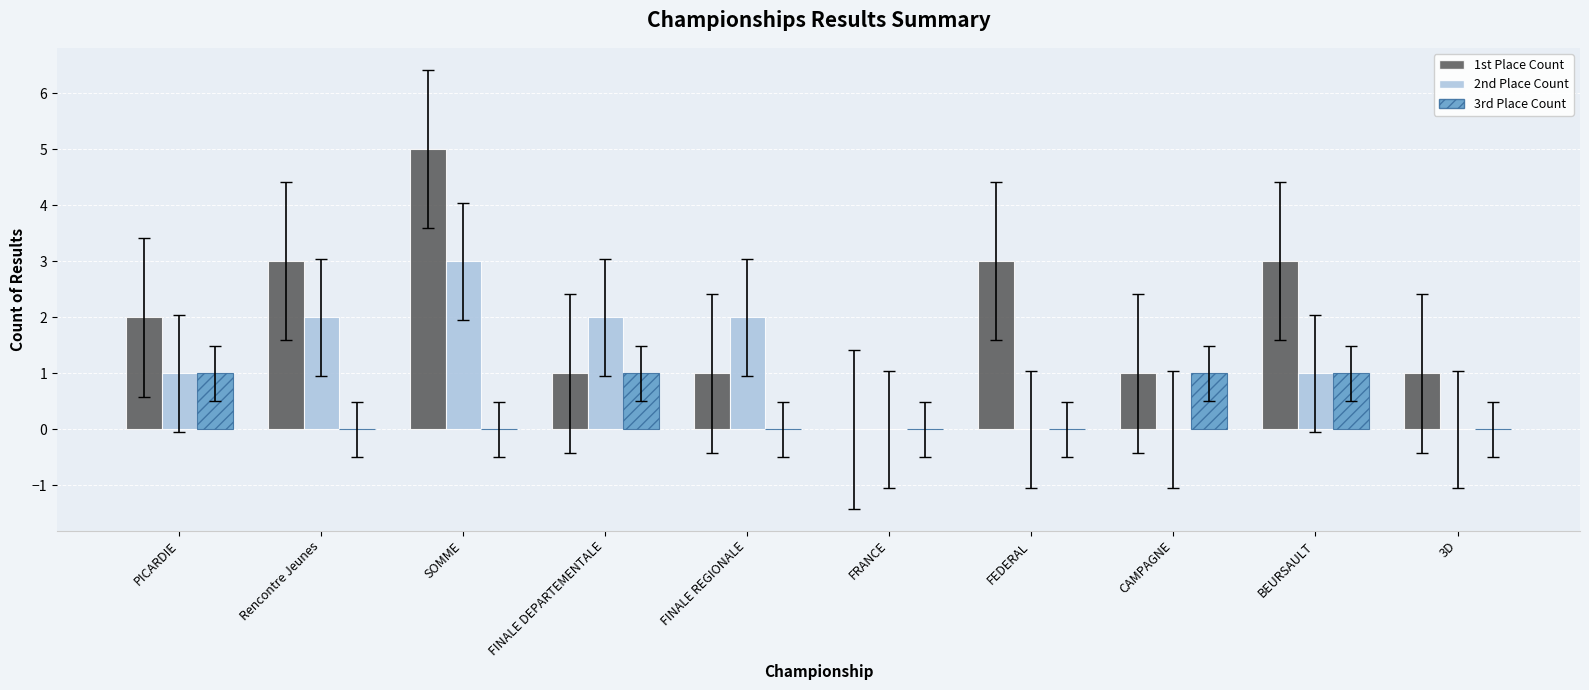

At which category is the sum across all series the highest?

SOMME